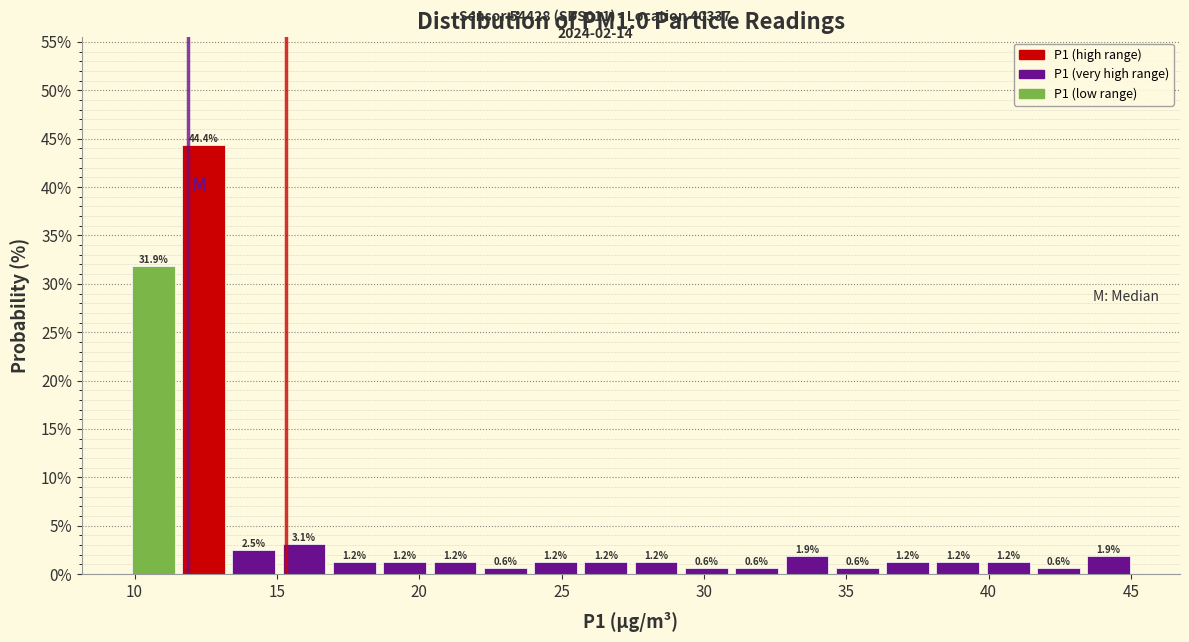

Around what value on the x-axis is the tallest bar? Give the approximate position of its centre, as read against the axis.

12.5